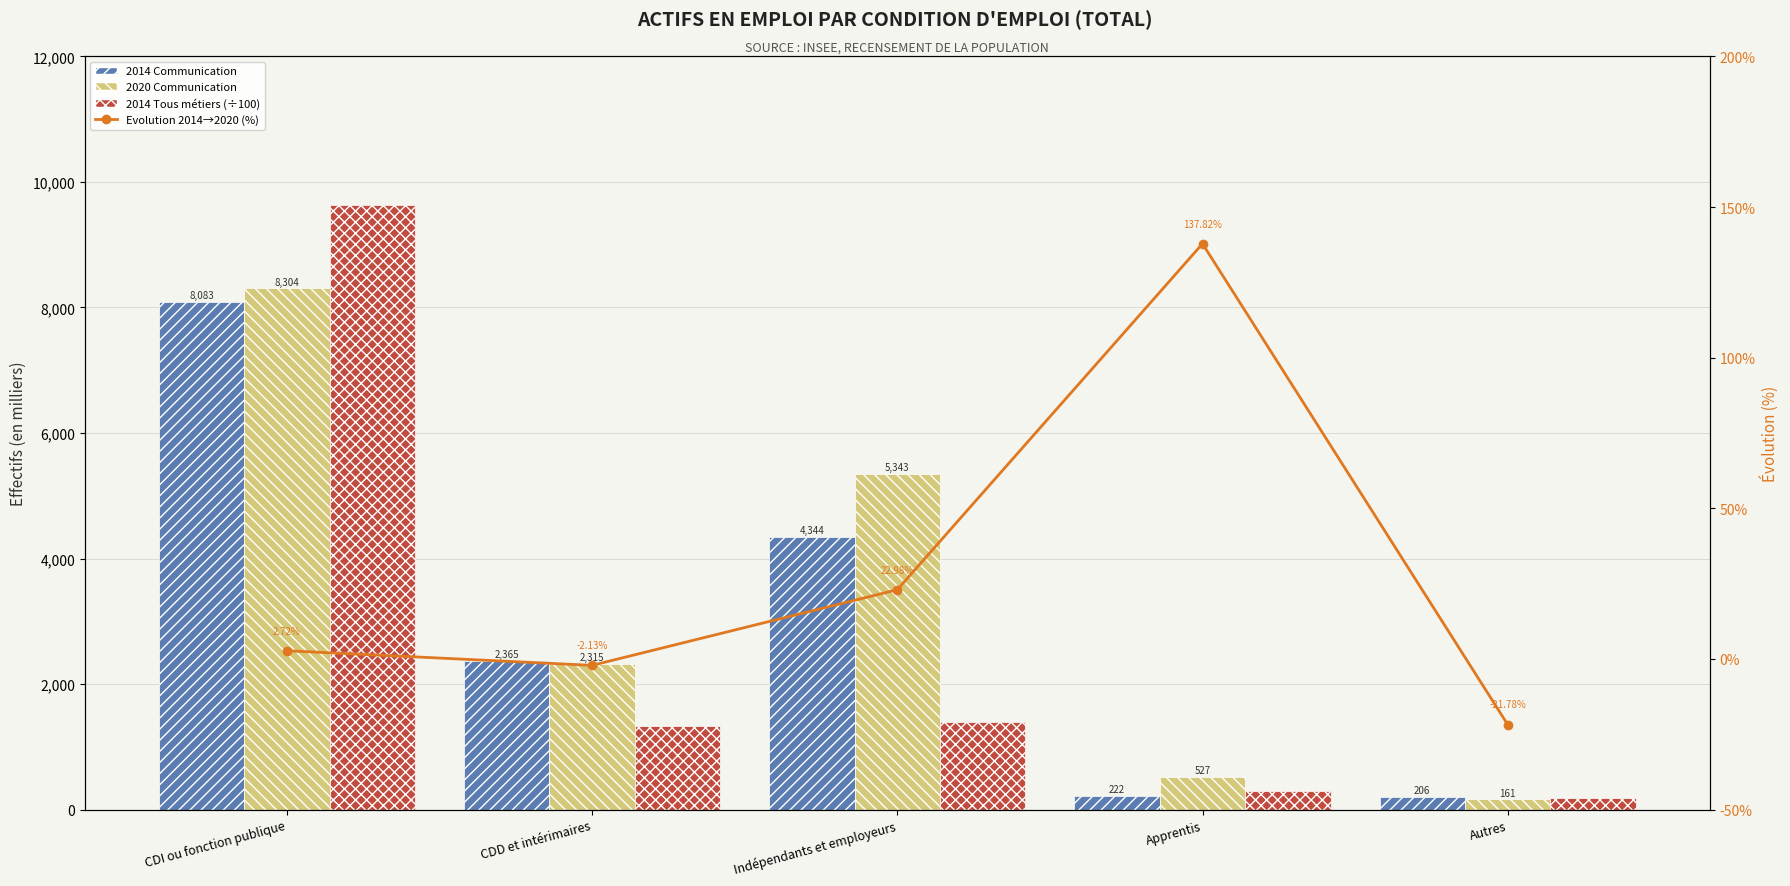

What is the total value across all series at Indépendants et employeurs?

11101.4